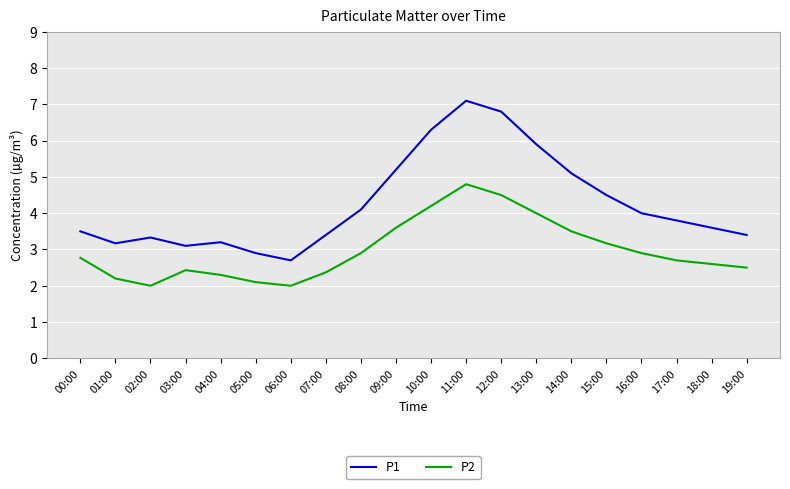

True or false: P2 has more than 1 interior local peaks.

True